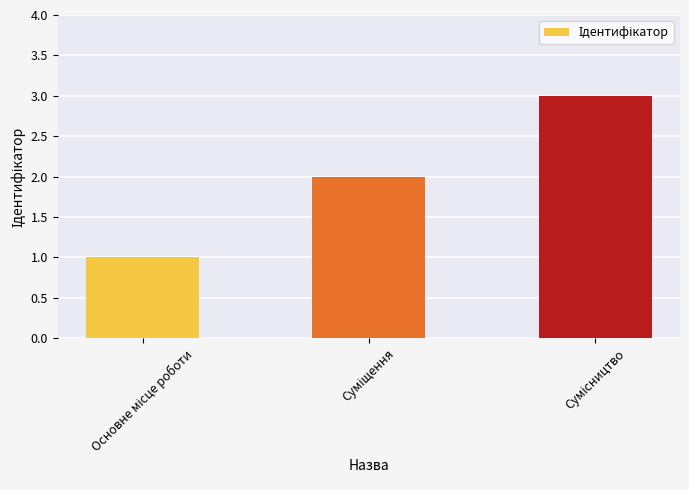

What is the sum of all values?

6